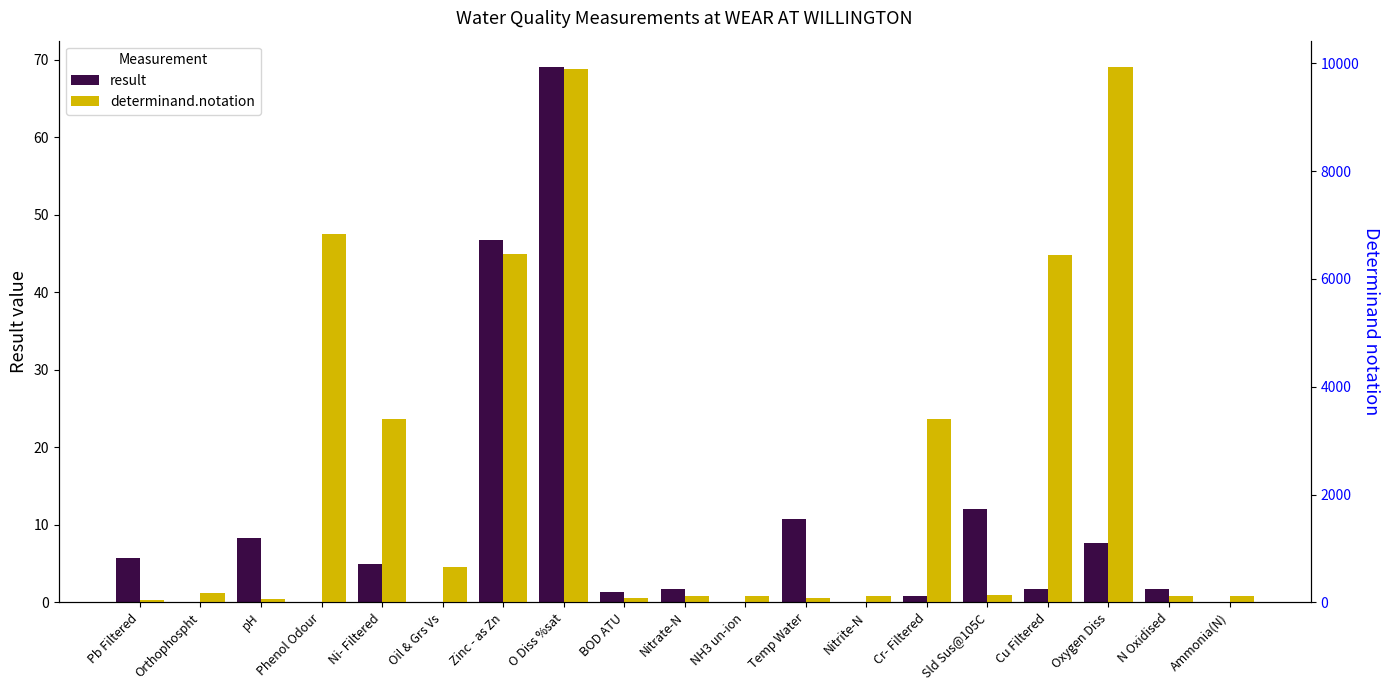

How many categories are shown in the chart?

19